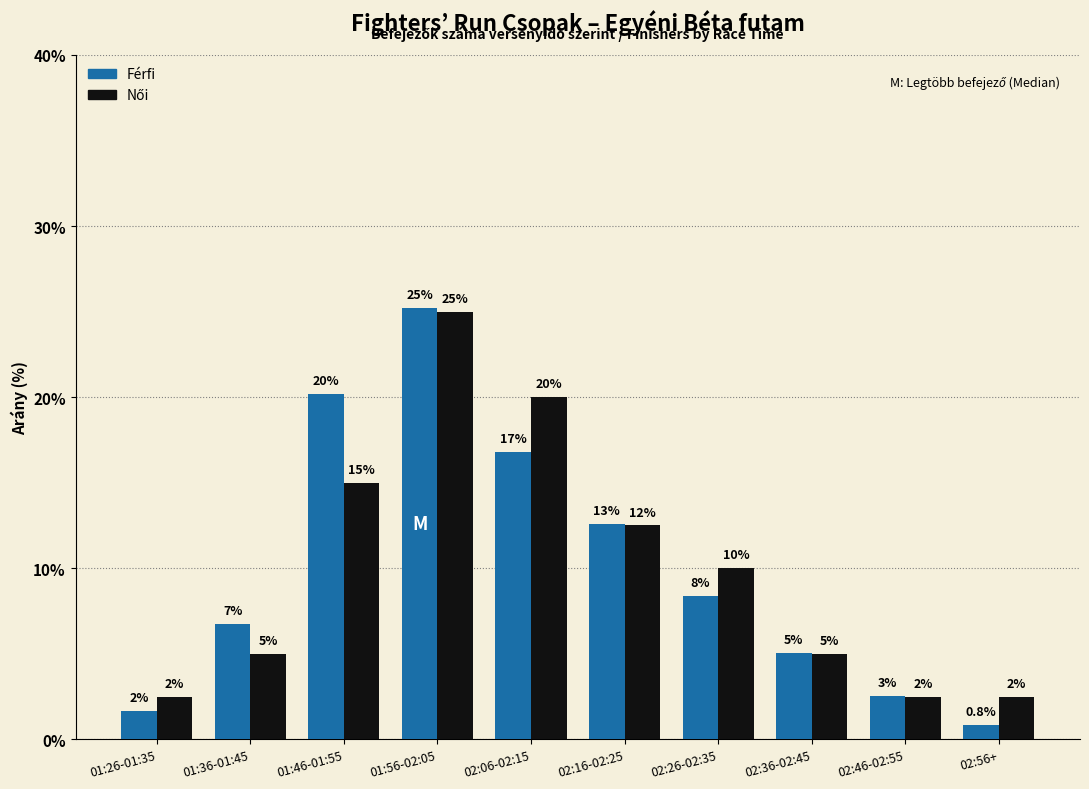

The Férfi series shows 7.6 at 01:46-01:55. True or false?

False